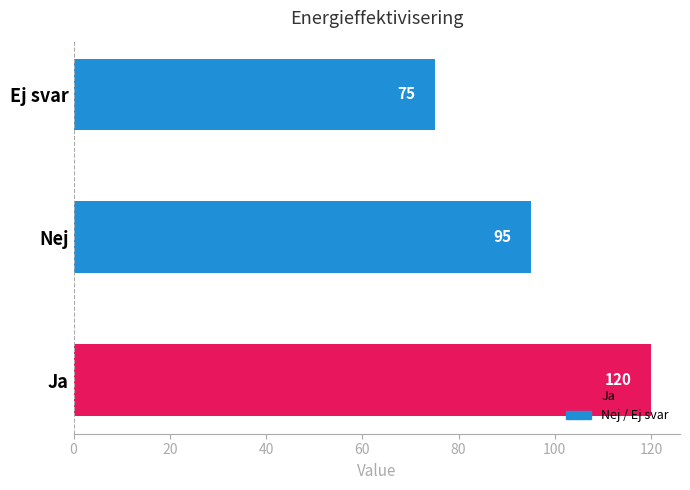

What is the difference between the maximum and minimum values?

45